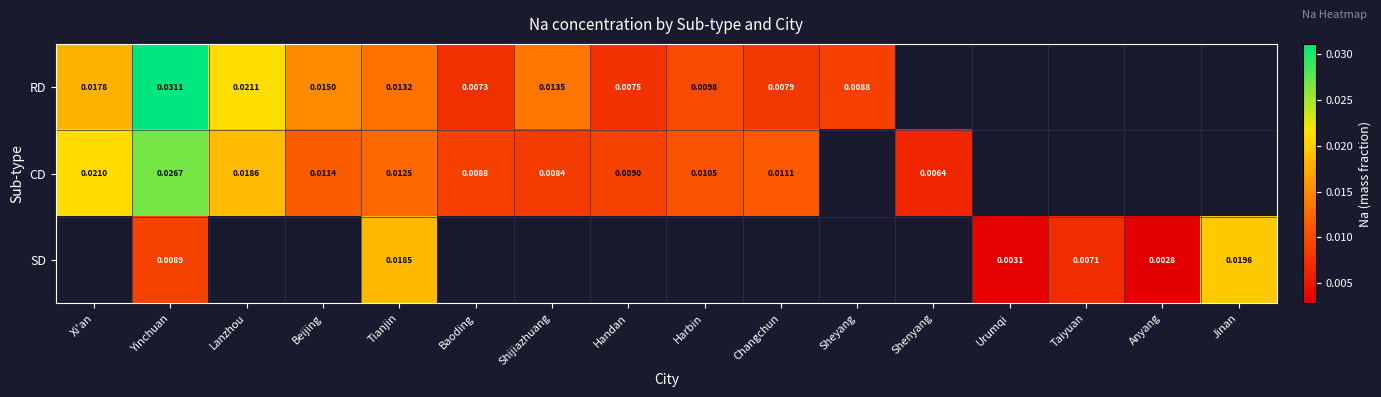

Is the value of CD at Baoding greater than the value of RD at Yinchuan?

No